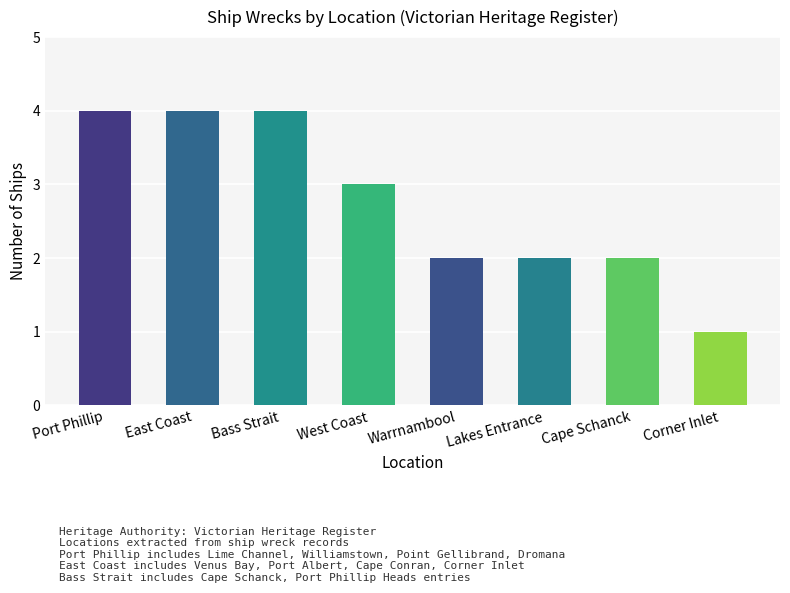

Between Corner Inlet and Warrnambool, which is larger?

Warrnambool